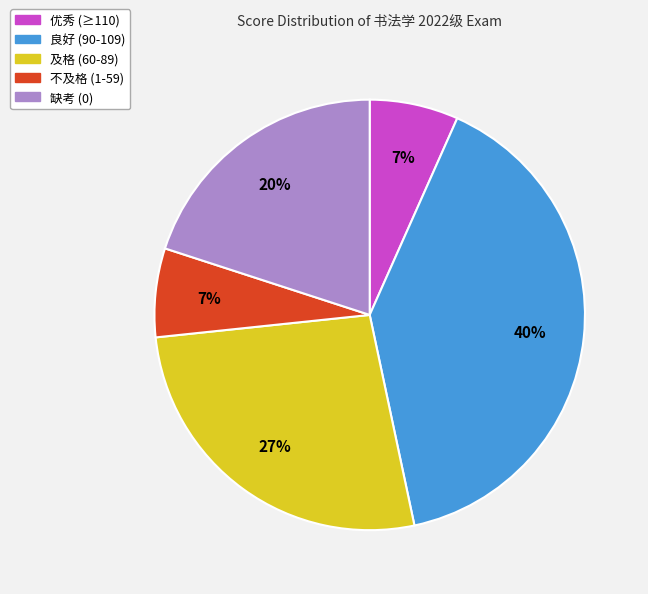

Does any single category account for the majority?

No